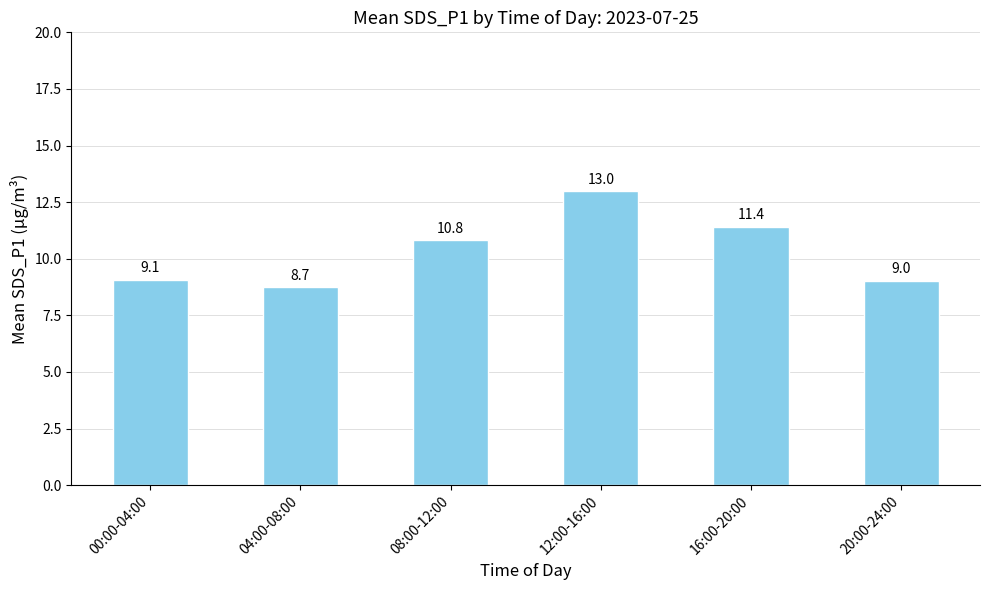

List the labels in order of value, smallest first.

04:00-08:00, 20:00-24:00, 00:00-04:00, 08:00-12:00, 16:00-20:00, 12:00-16:00